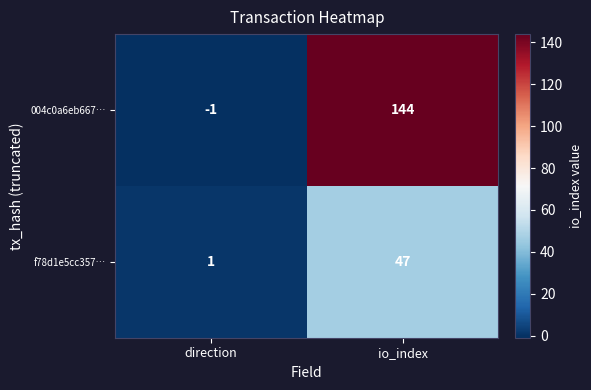

How many series are shown in this chart?

2